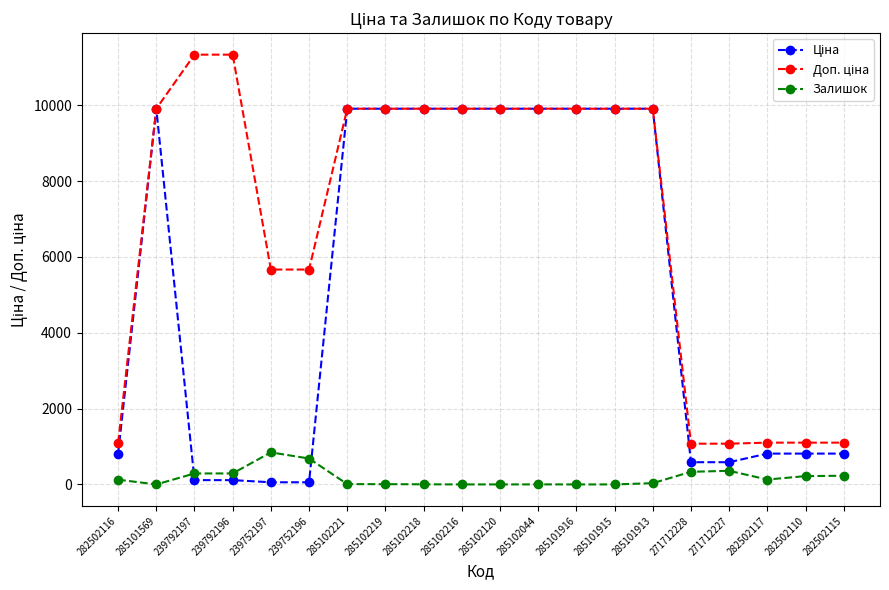

What is the maximum value shown in the chart?

11334.0